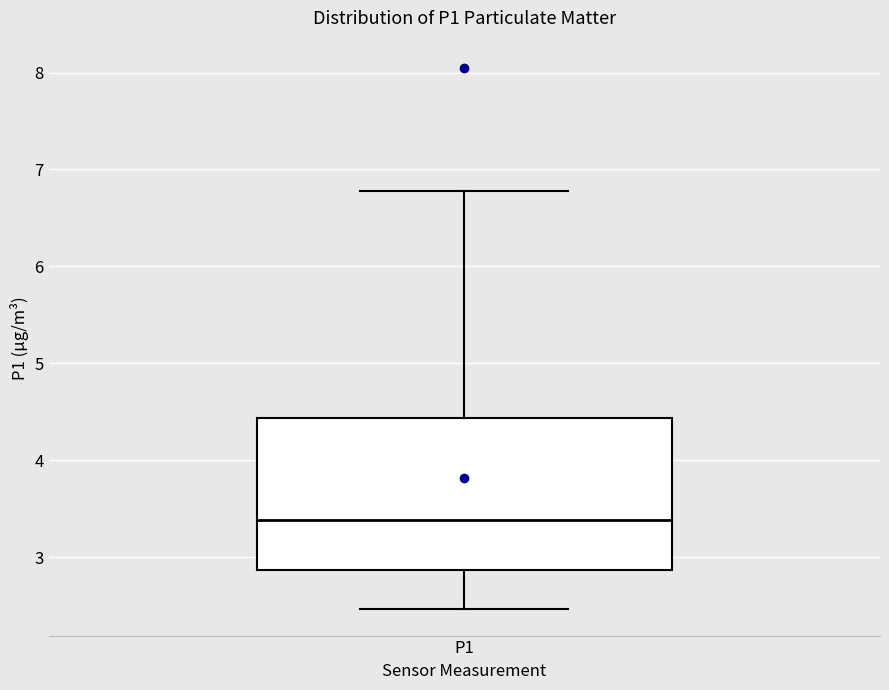

Read this box plot against the y-axis: the position of the median line, the range covered by the box, and the ends of both whiskers. The values are not printed on the chart, so give them approximately, as read against the axis.

median 3.4, box 2.9 to 4.4, whiskers 2.5 to 6.8